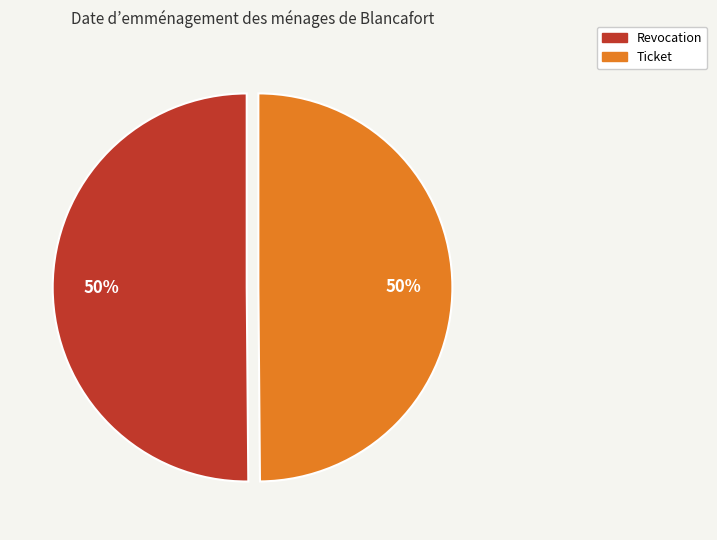

Approximately how many times larger is the value at Revocation compared to Ticket?

1.0